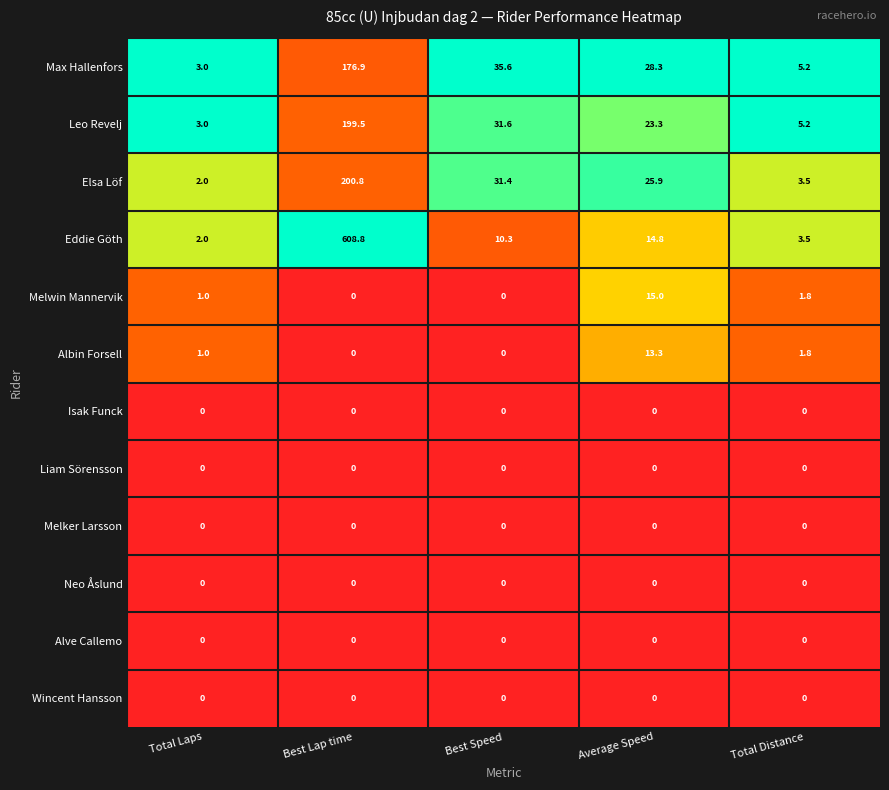

What is the average value of the Elsa Löf series?

52.7